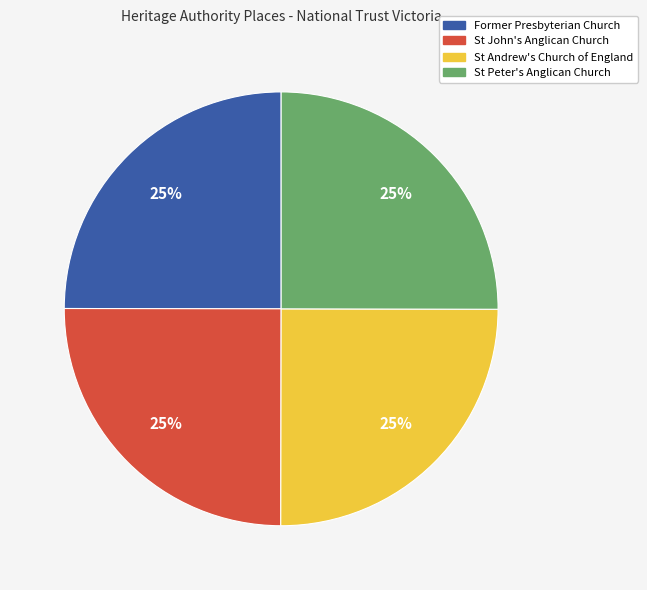

To the nearest percent, what portion does St Andrew's Church of England represent?

25%